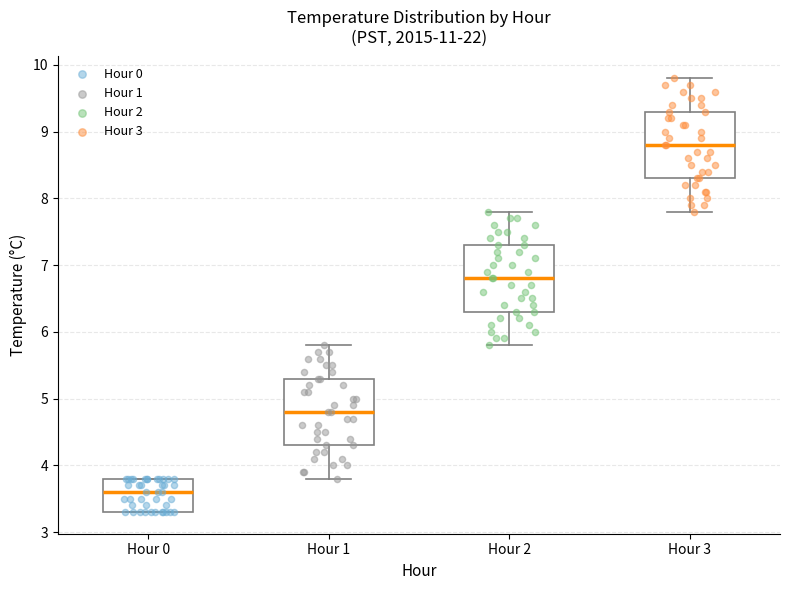

Which box has the lowest median line?

Hour 0